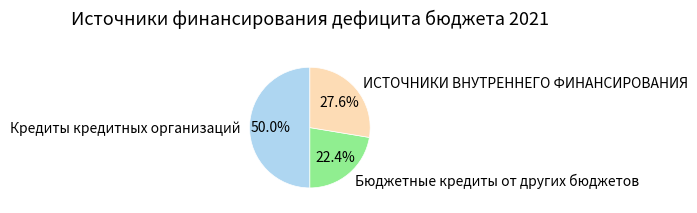

The Кредиты кредитных организаций slice represents 38% of the pie. True or false?

False